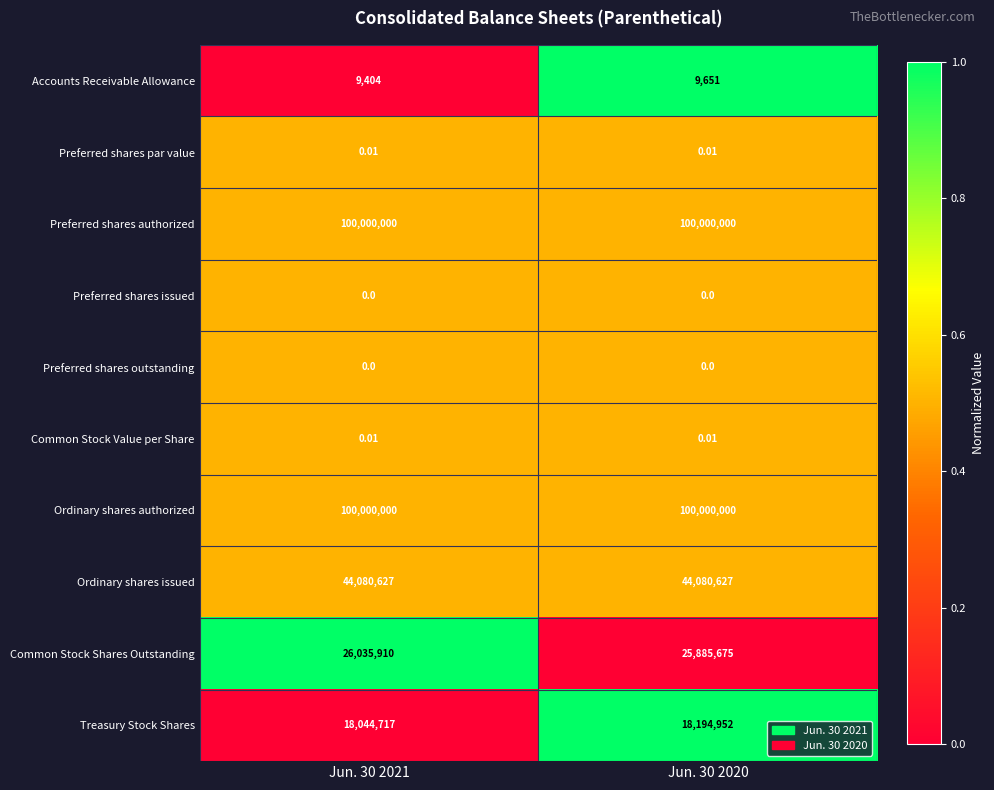

Is the value of Ordinary shares issued at Jun. 30 2020 greater than the value of Treasury Stock Shares at Jun. 30 2021?

Yes